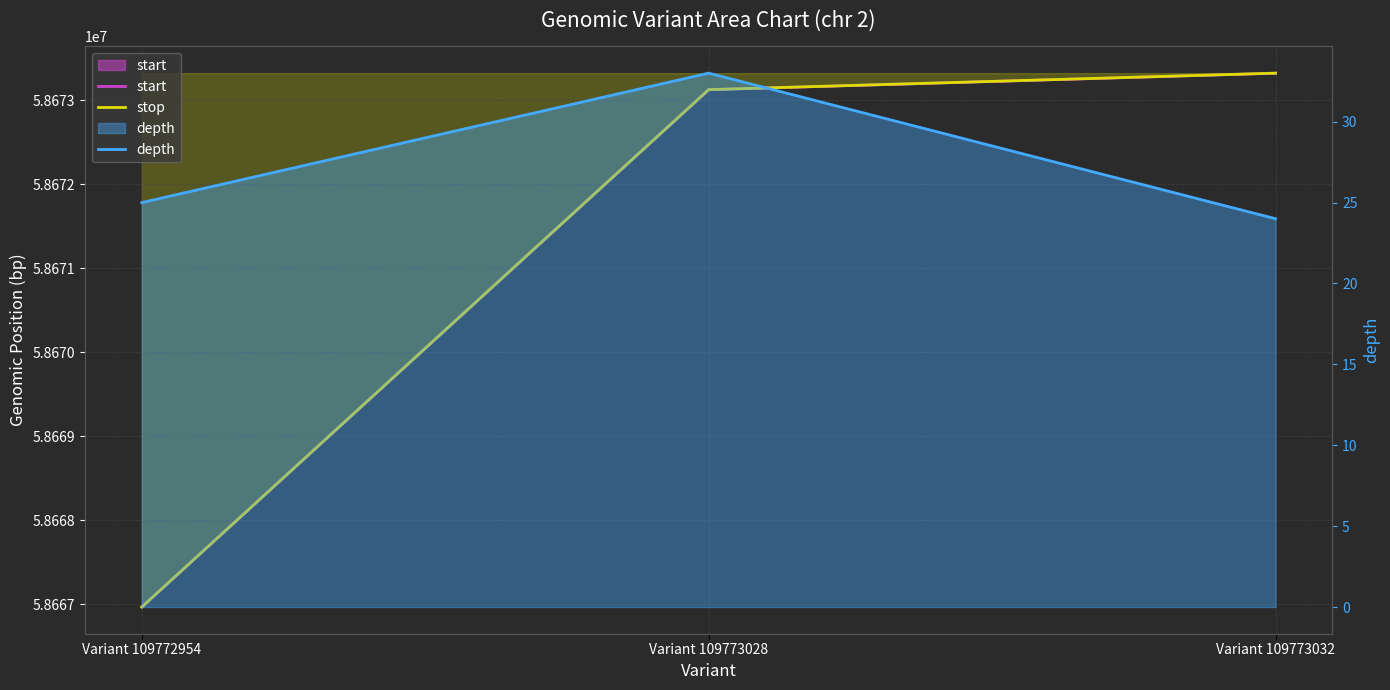

Which series has the largest range (max minus min)?

start